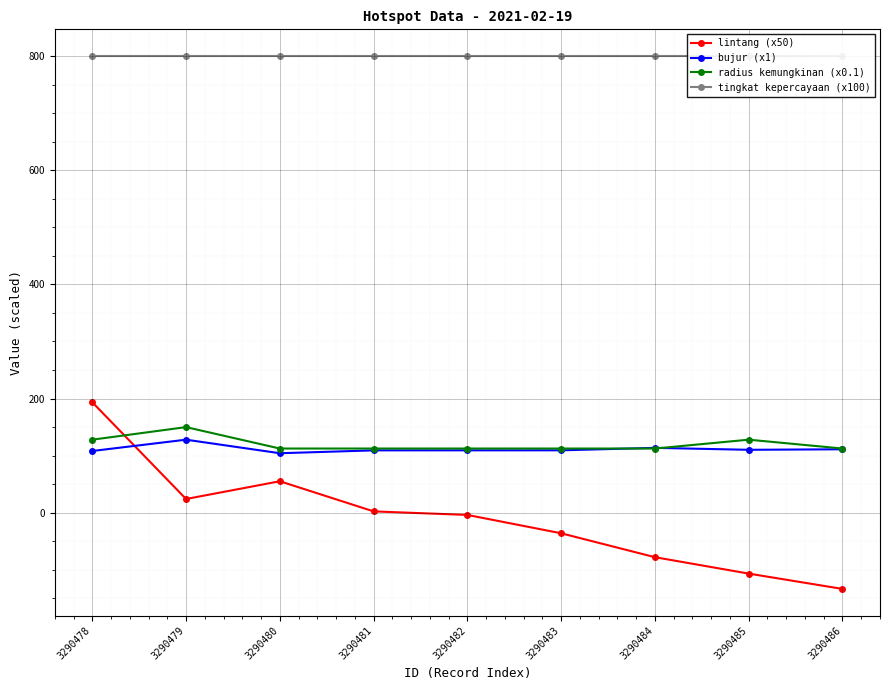

What are all the series names shown in the legend?

lintang (x50), bujur (x1), radius kemungkinan (x0.1), tingkat kepercayaan (x100)